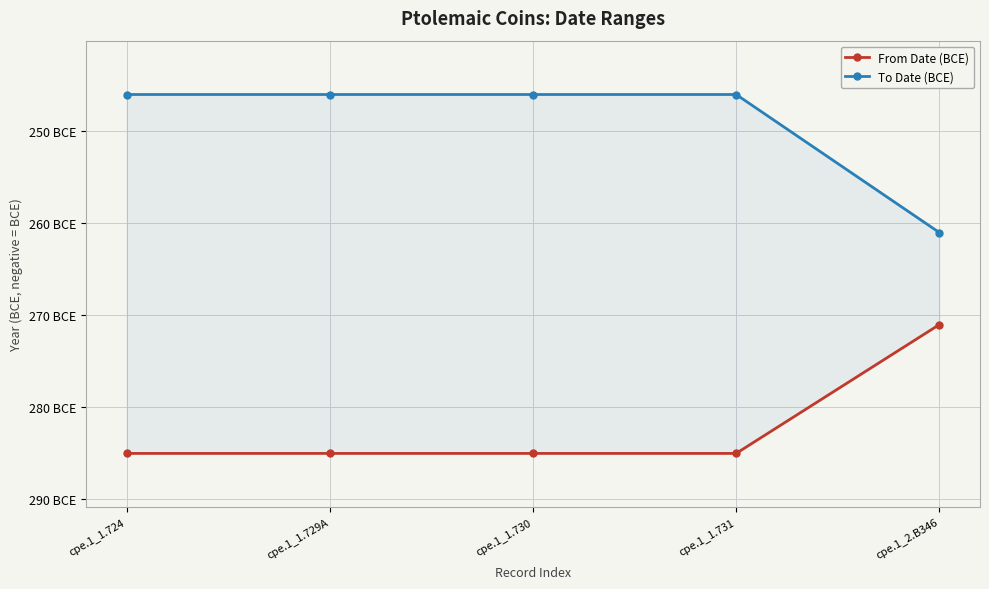

Rank the categories by From Date (BCE) value from highest to lowest.

cpe.1_2.B346, cpe.1_1.724, cpe.1_1.729A, cpe.1_1.730, cpe.1_1.731